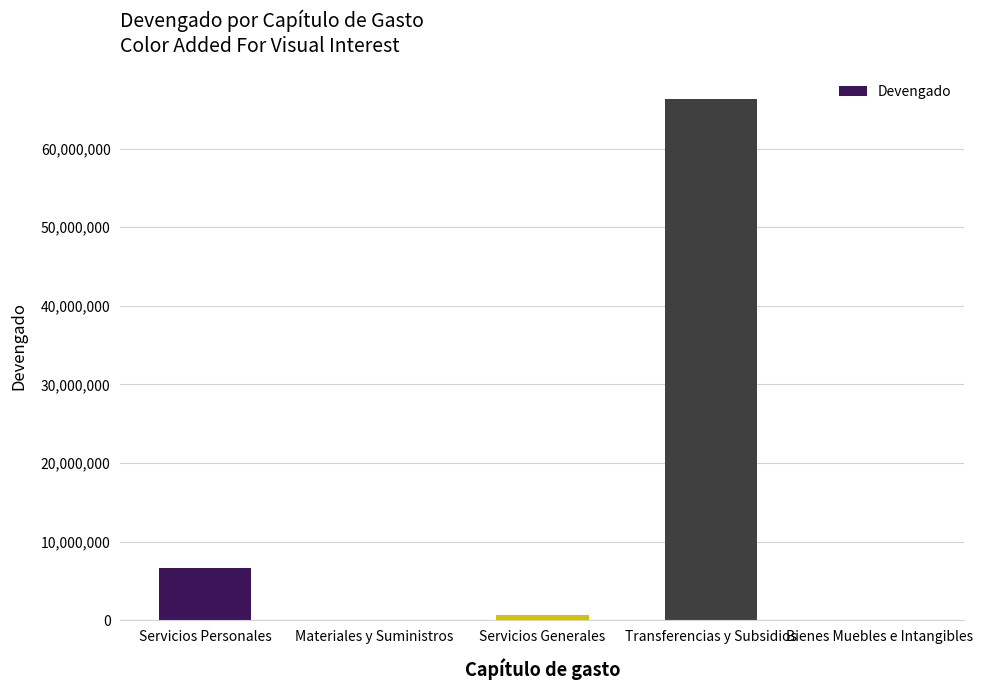

What is the sum of all values?

73774722